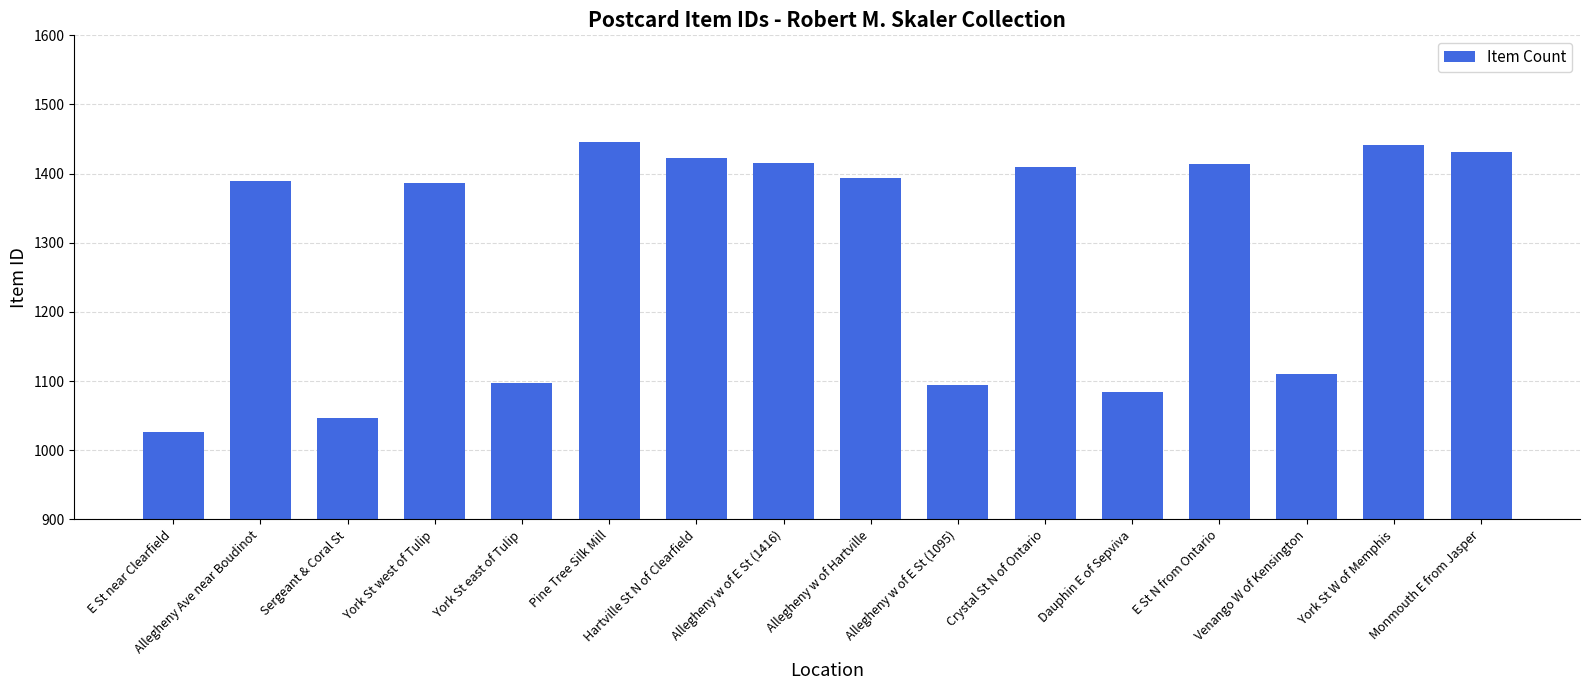

True or false: the data shows 1046 at Sergeant & Coral St.

True